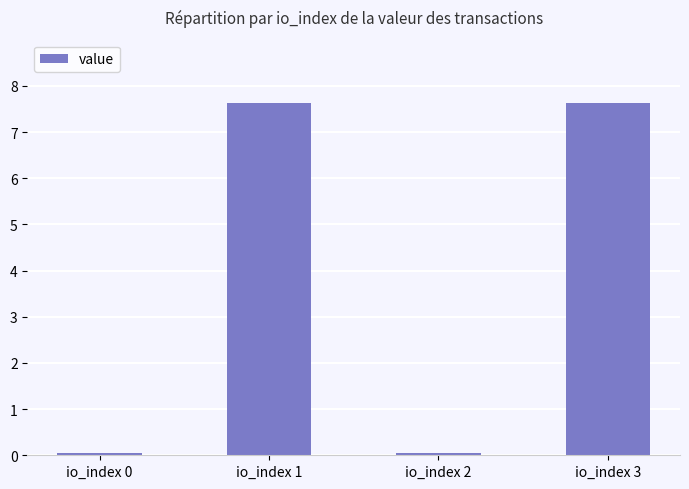

What is the value of the 4th bar from the left?

7.6